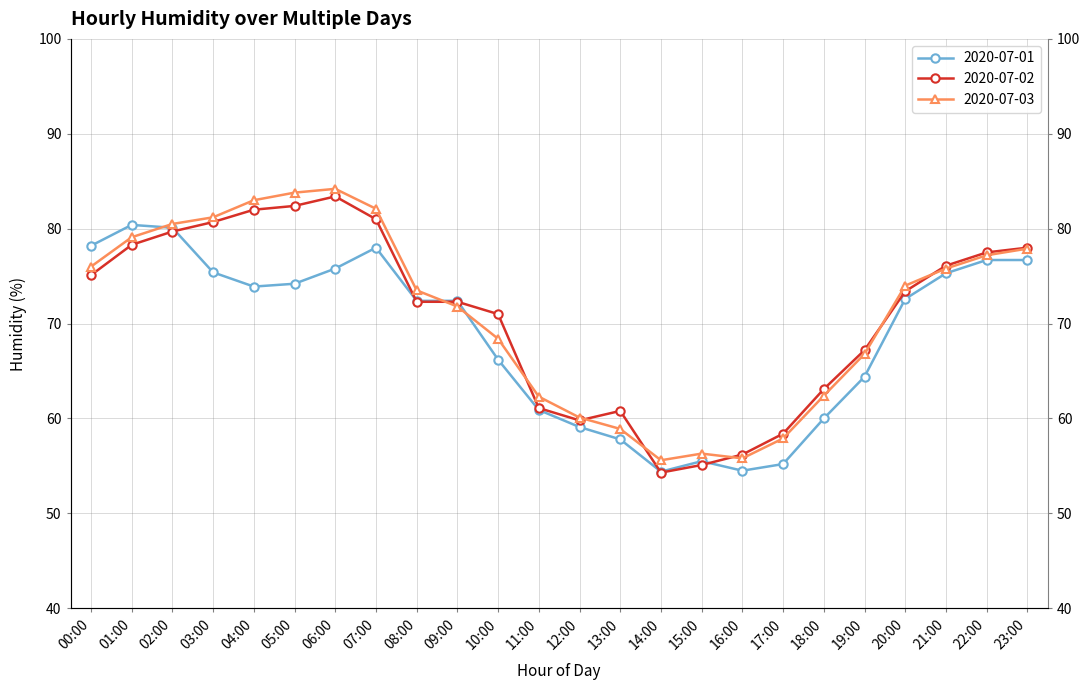

True or false: 2020-07-01 has more than 0 interior local peaks.

True